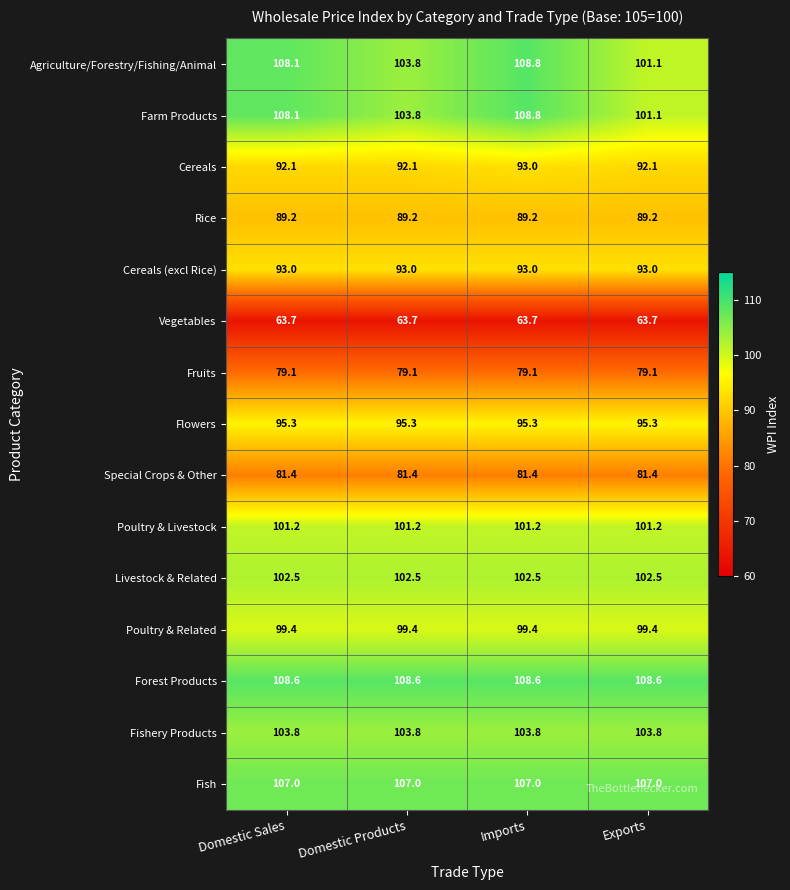

Is it true that Cereals equals 92.1 at Domestic Sales?

True